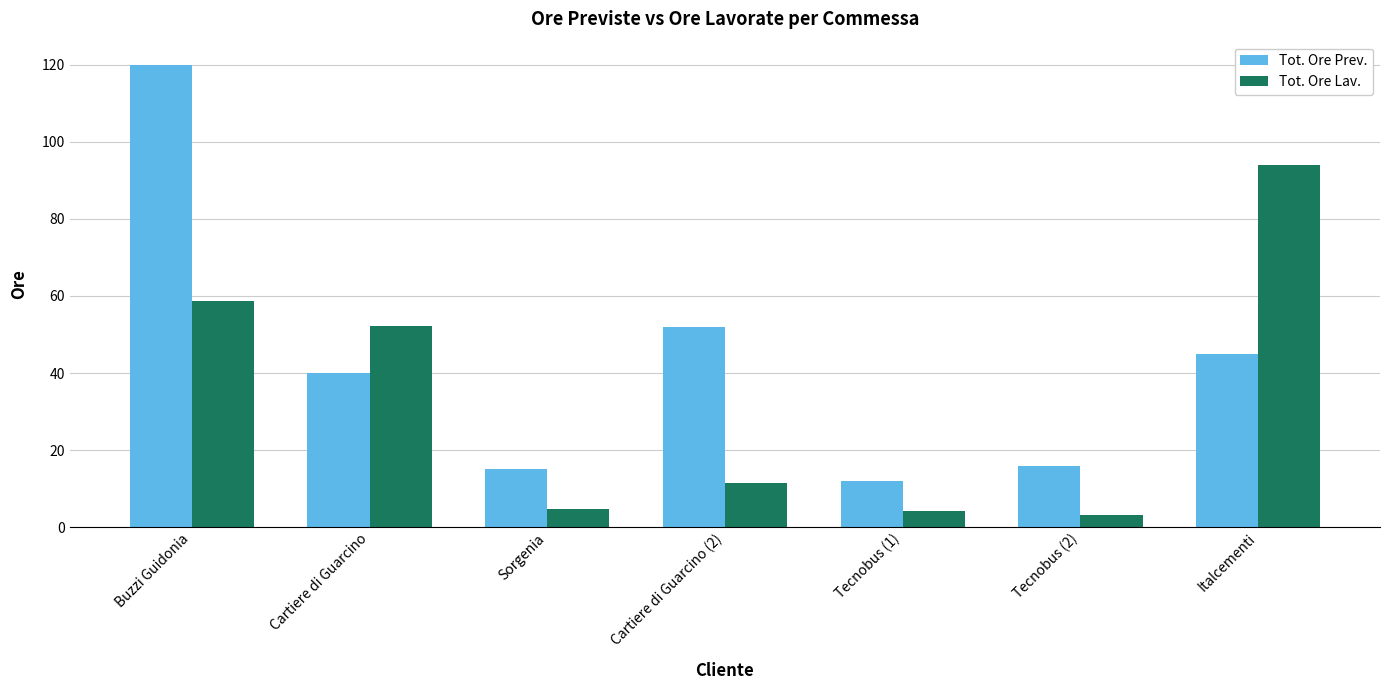

True or false: Tot. Ore Prev. has a value of 120.0 at Buzzi Guidonia.

True